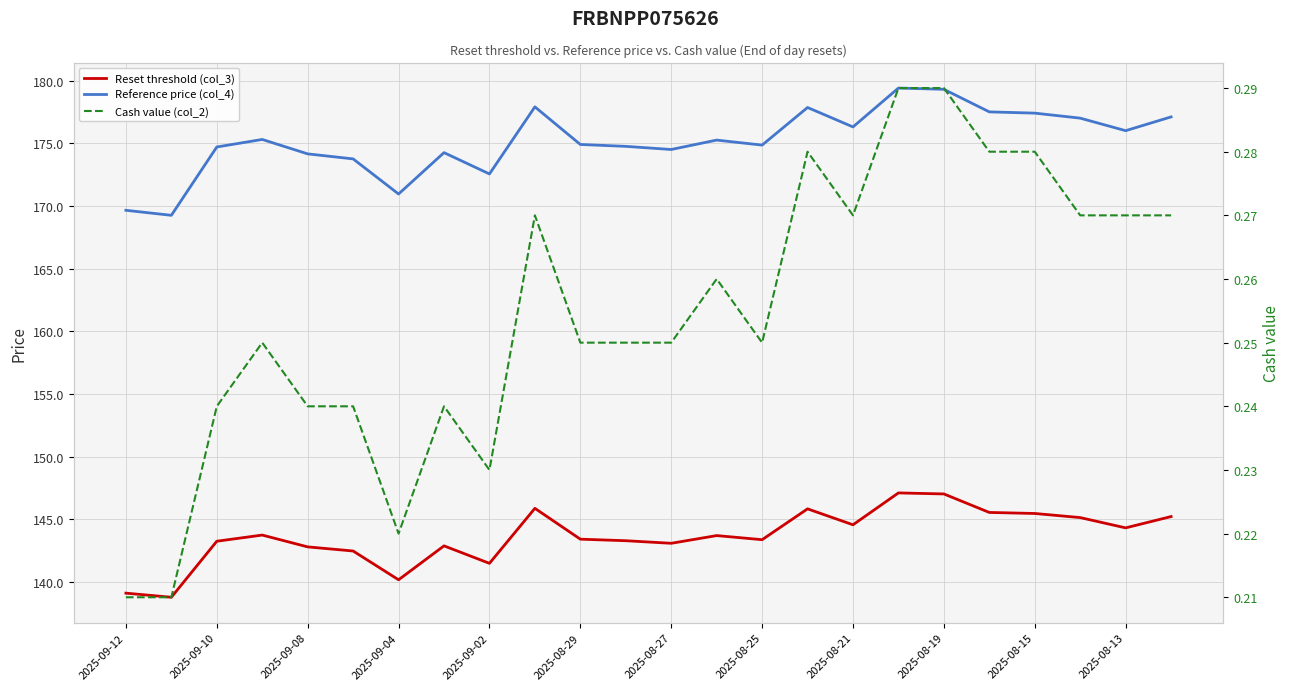

How many lines are shown in the chart?

3